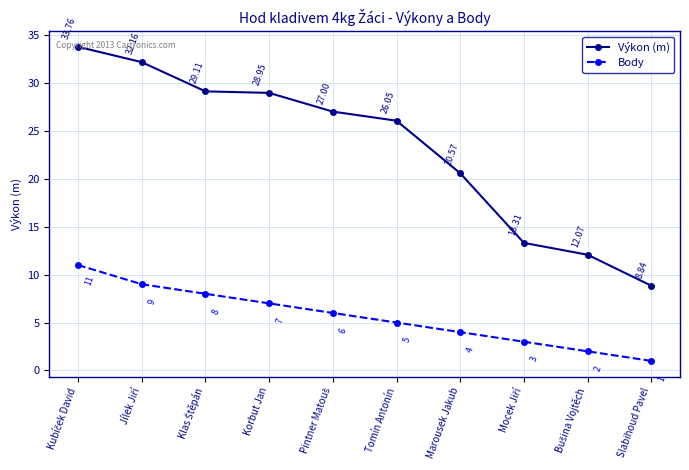

How many values in the Body series are below 6?

5